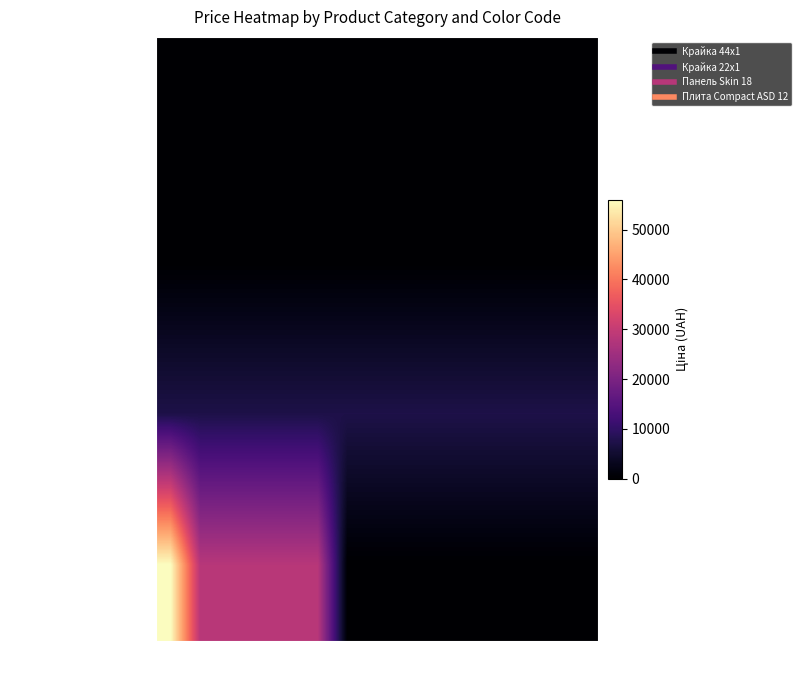

Rank the series by their maximum value, from lowest to highest.

Крайка 22x1, Крайка 44x1, Панель Skin 18, Плита Compact ASD 12